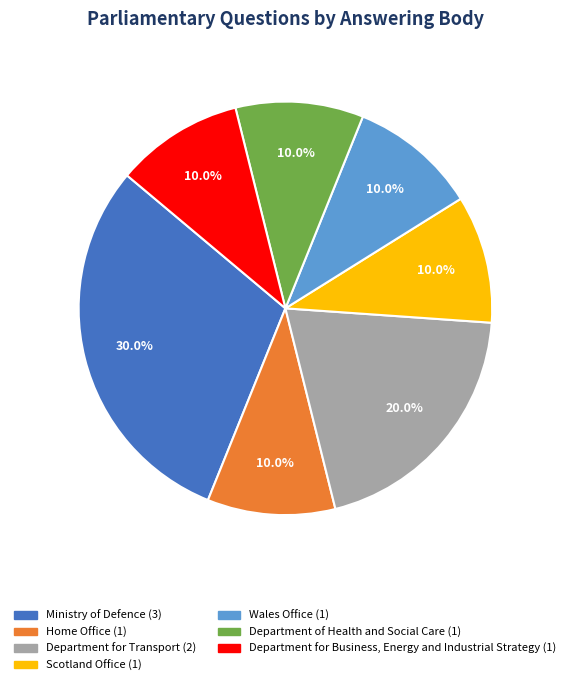

Which slice is the largest?

Ministry of Defence